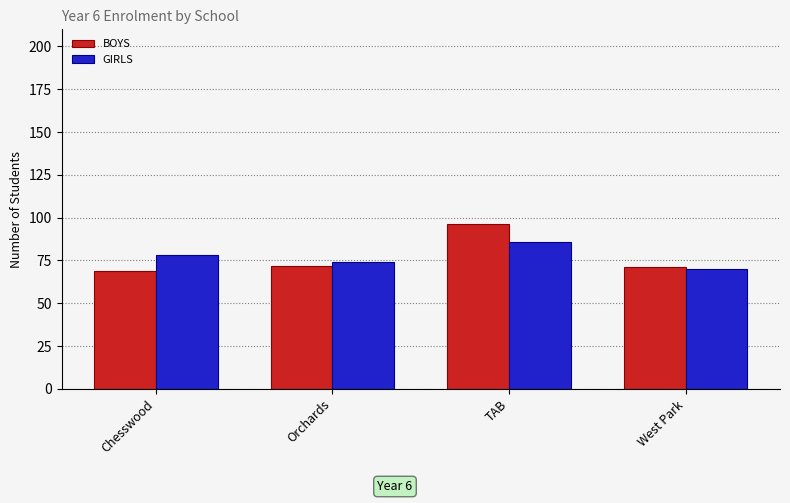

The GIRLS series shows 74 at Orchards. True or false?

True